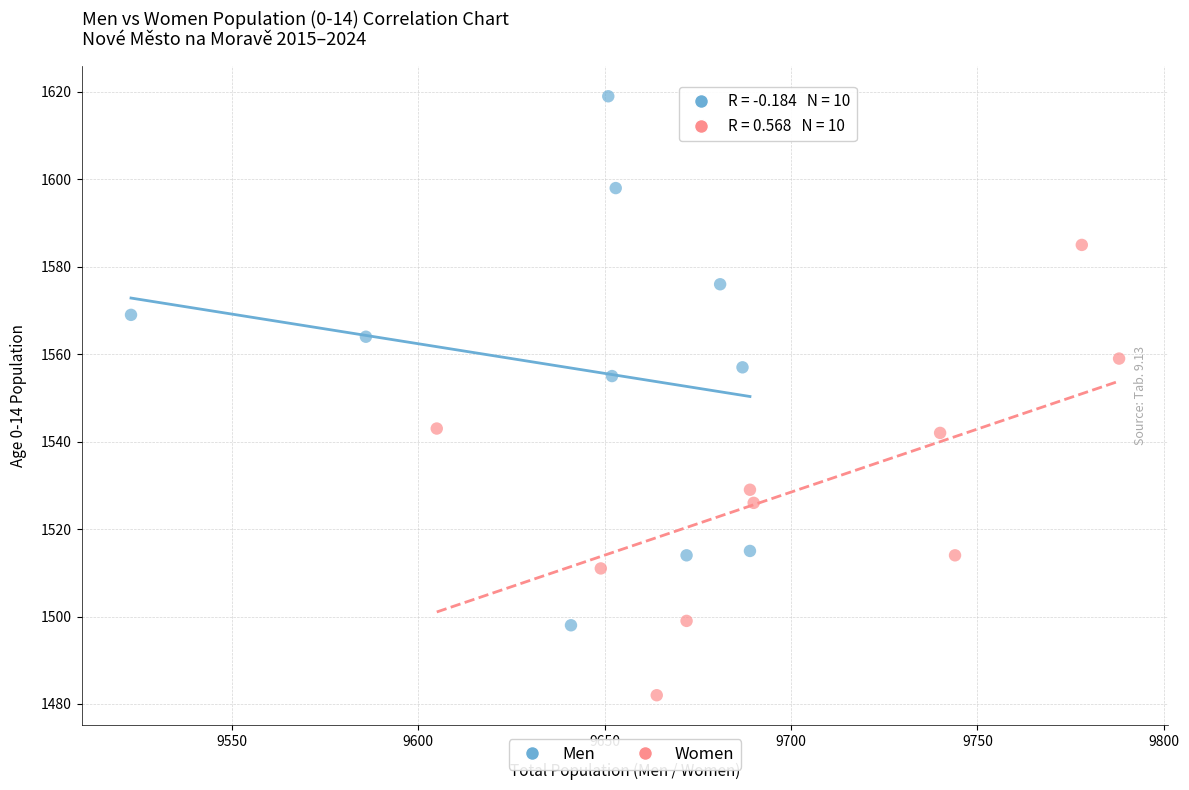

Which series reaches the minimum Y coordinate?

Women